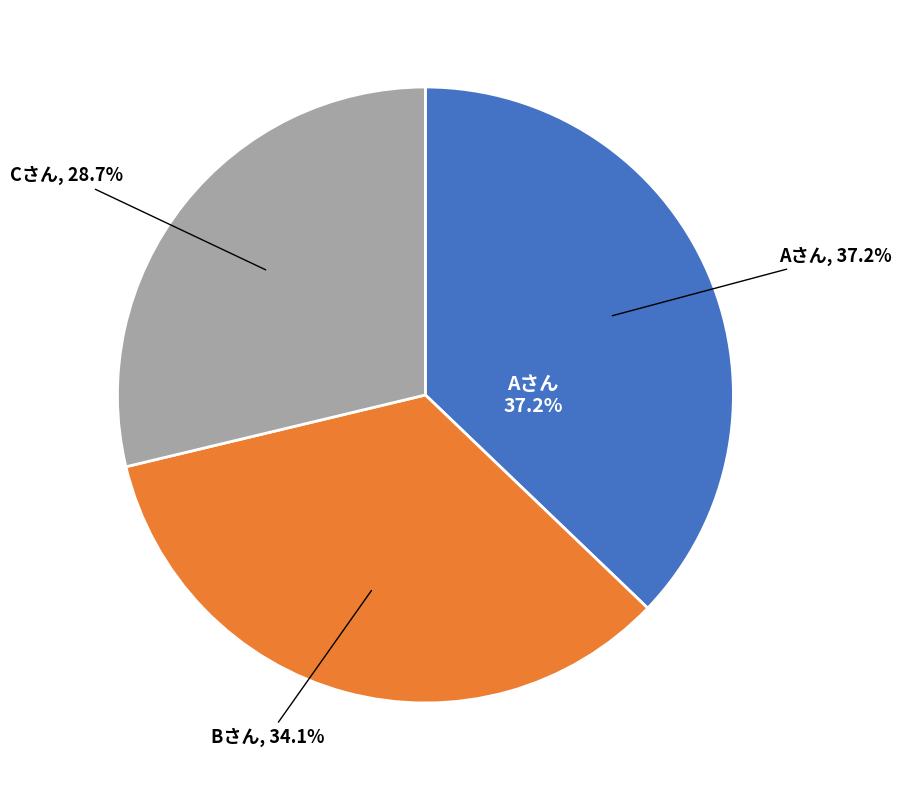

Is there a majority slice in this chart?

No